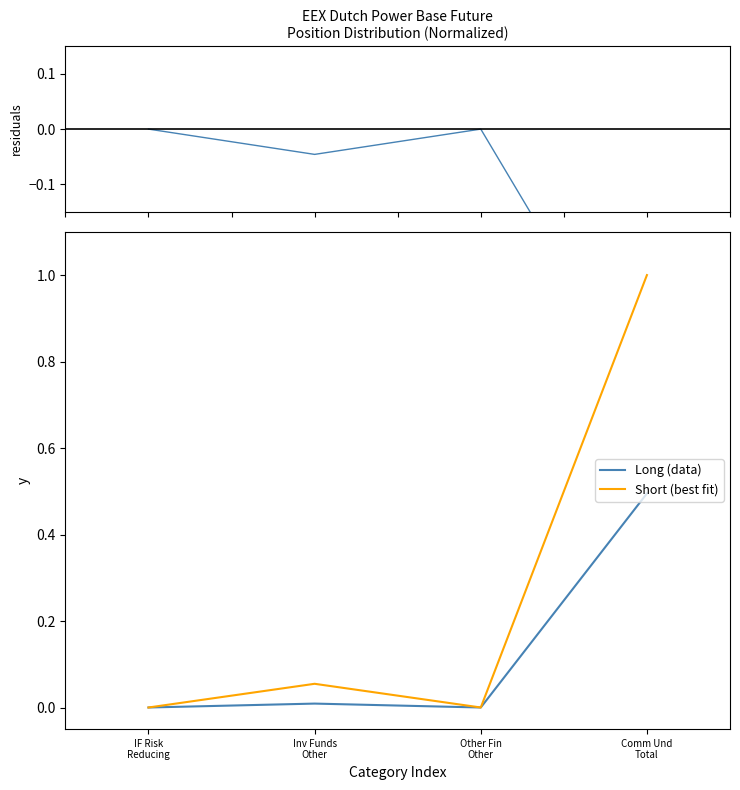

Is this an area chart (filled region under the line)?

No